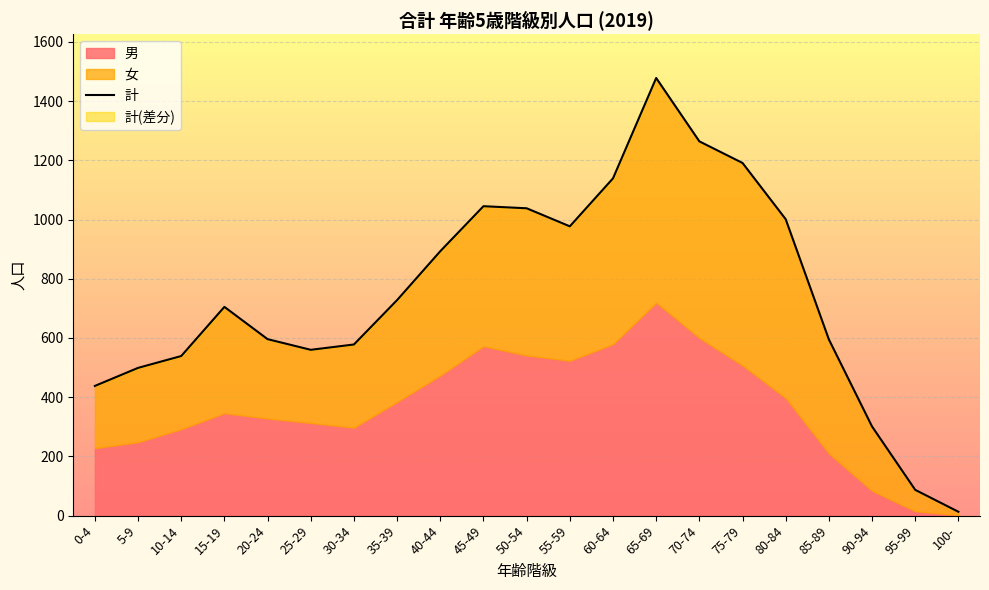

Rank the categories by value from highest to lowest.

65-69, 70-74, 75-79, 60-64, 45-49, 50-54, 80-84, 55-59, 40-44, 35-39, 15-19, 20-24, 85-89, 30-34, 25-29, 10-14, 5-9, 0-4, 90-94, 95-99, 100-